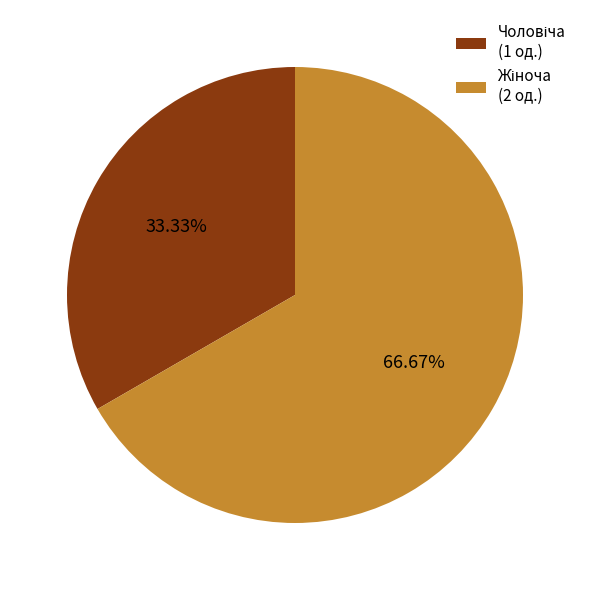

What is the change in value from Чоловіча to Жіноча?

+1